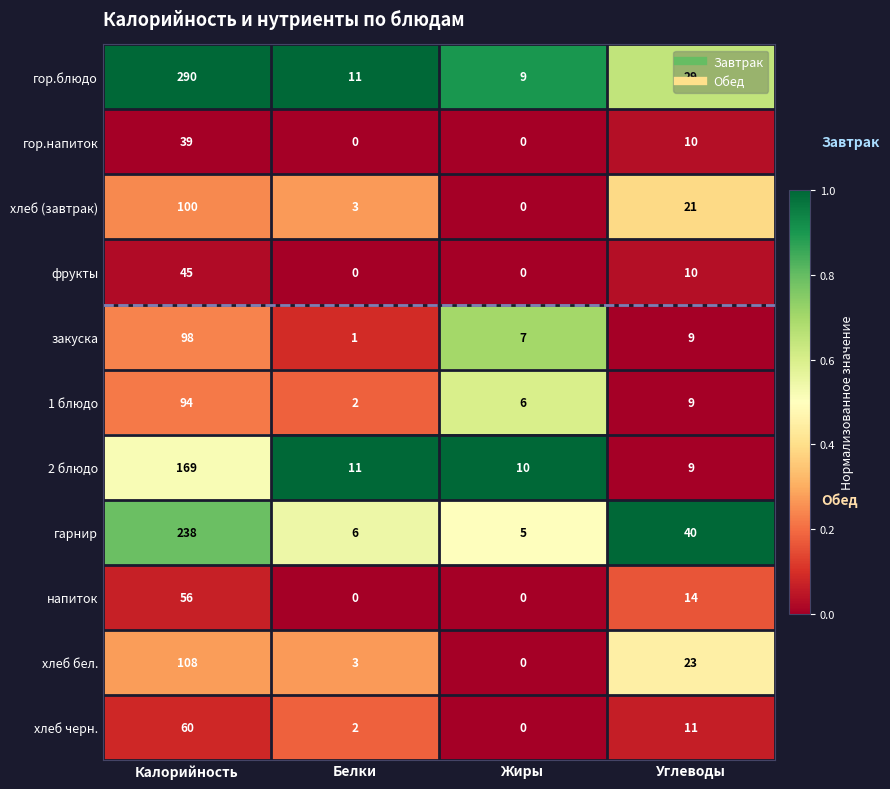

Between Жиры and Углеводы, which series saw the biggest shift?

гарнир